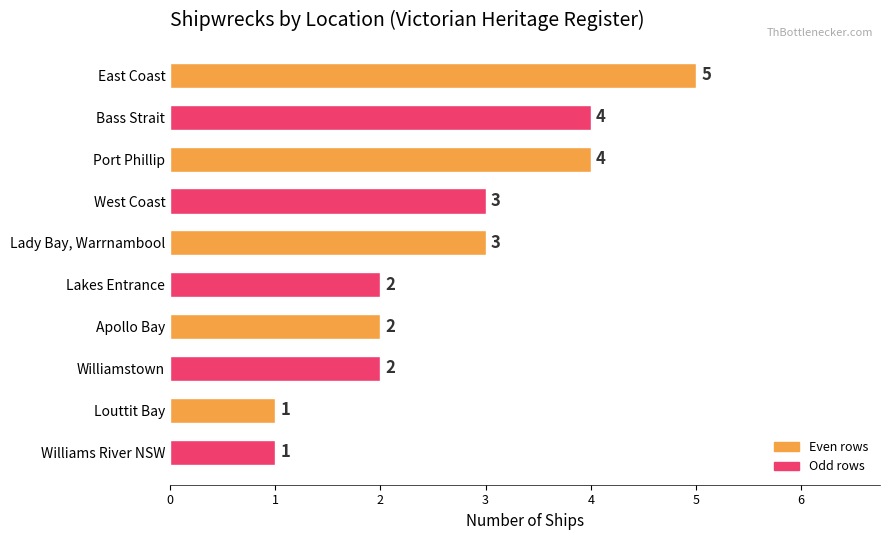

Which has a higher value, West Coast or Bass Strait?

Bass Strait